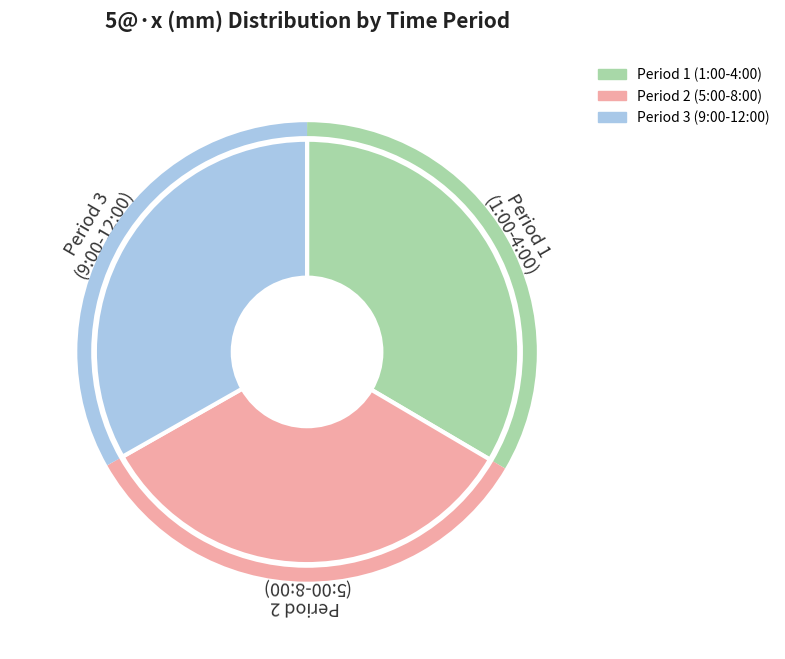

Is there a majority slice in this chart?

No